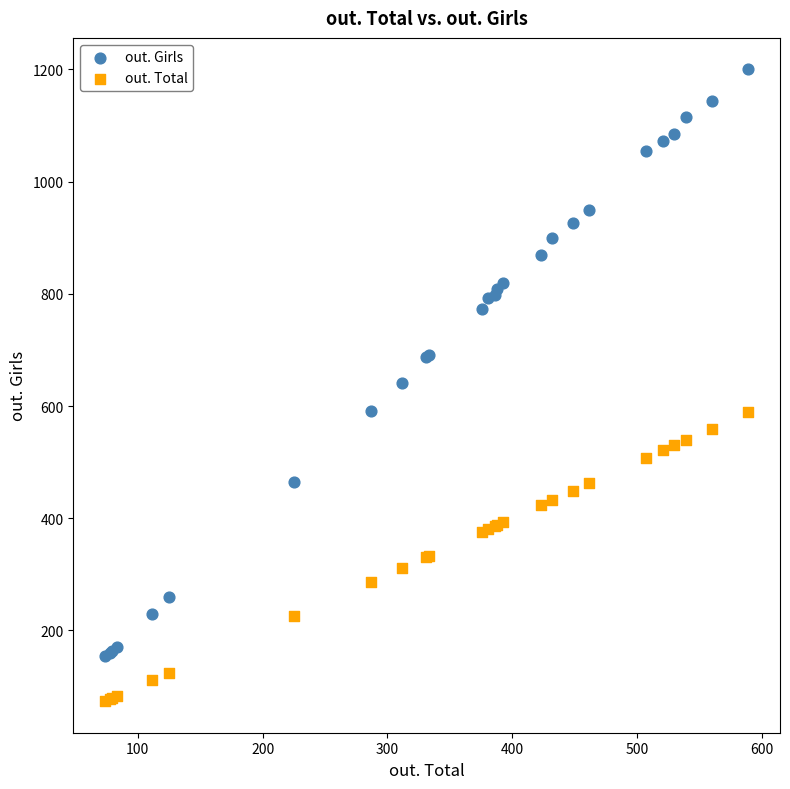

Which series contains the lowest Y value?

out. Total